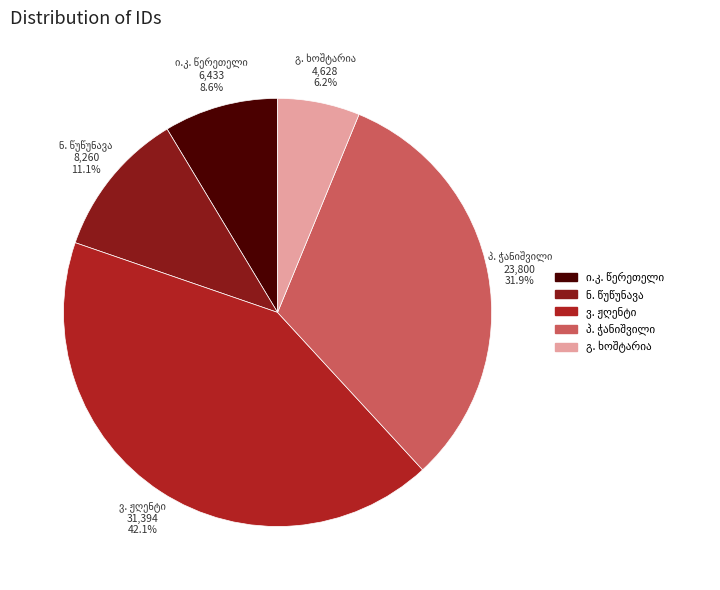

Count the number of slices in the pie.

5